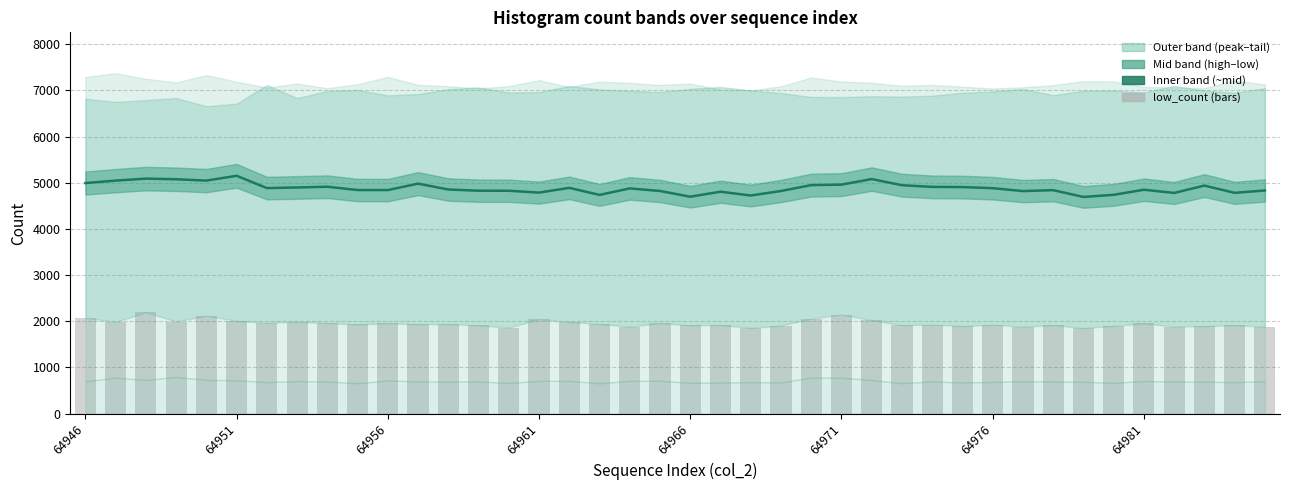

Rank the series at 64961 from highest to lowest value.

mid_count line, low_count